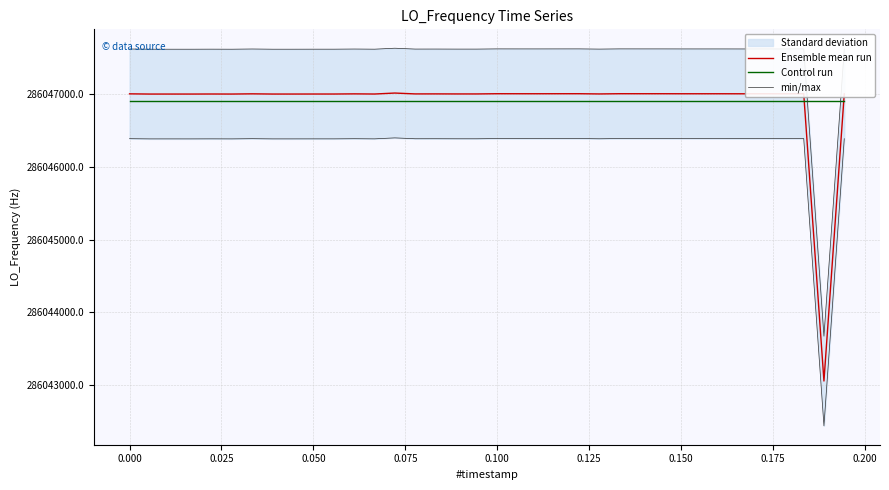

How many intersections are there between Ensemble mean run and Control run?

2